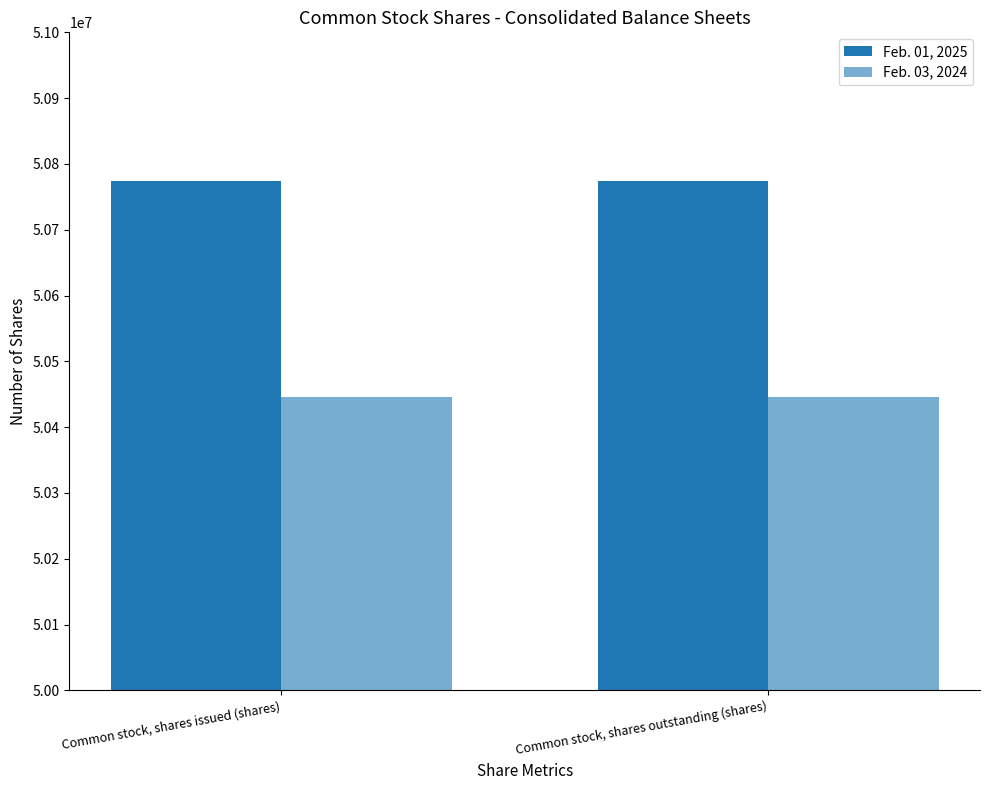

Rank the series by their average value, from highest to lowest.

Feb. 01, 2025, Feb. 03, 2024